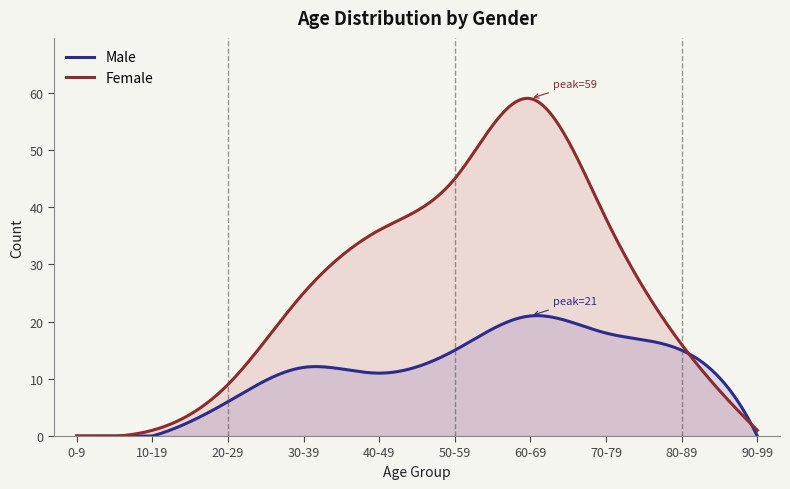

What is the approximate value of Female at 70-79?

38